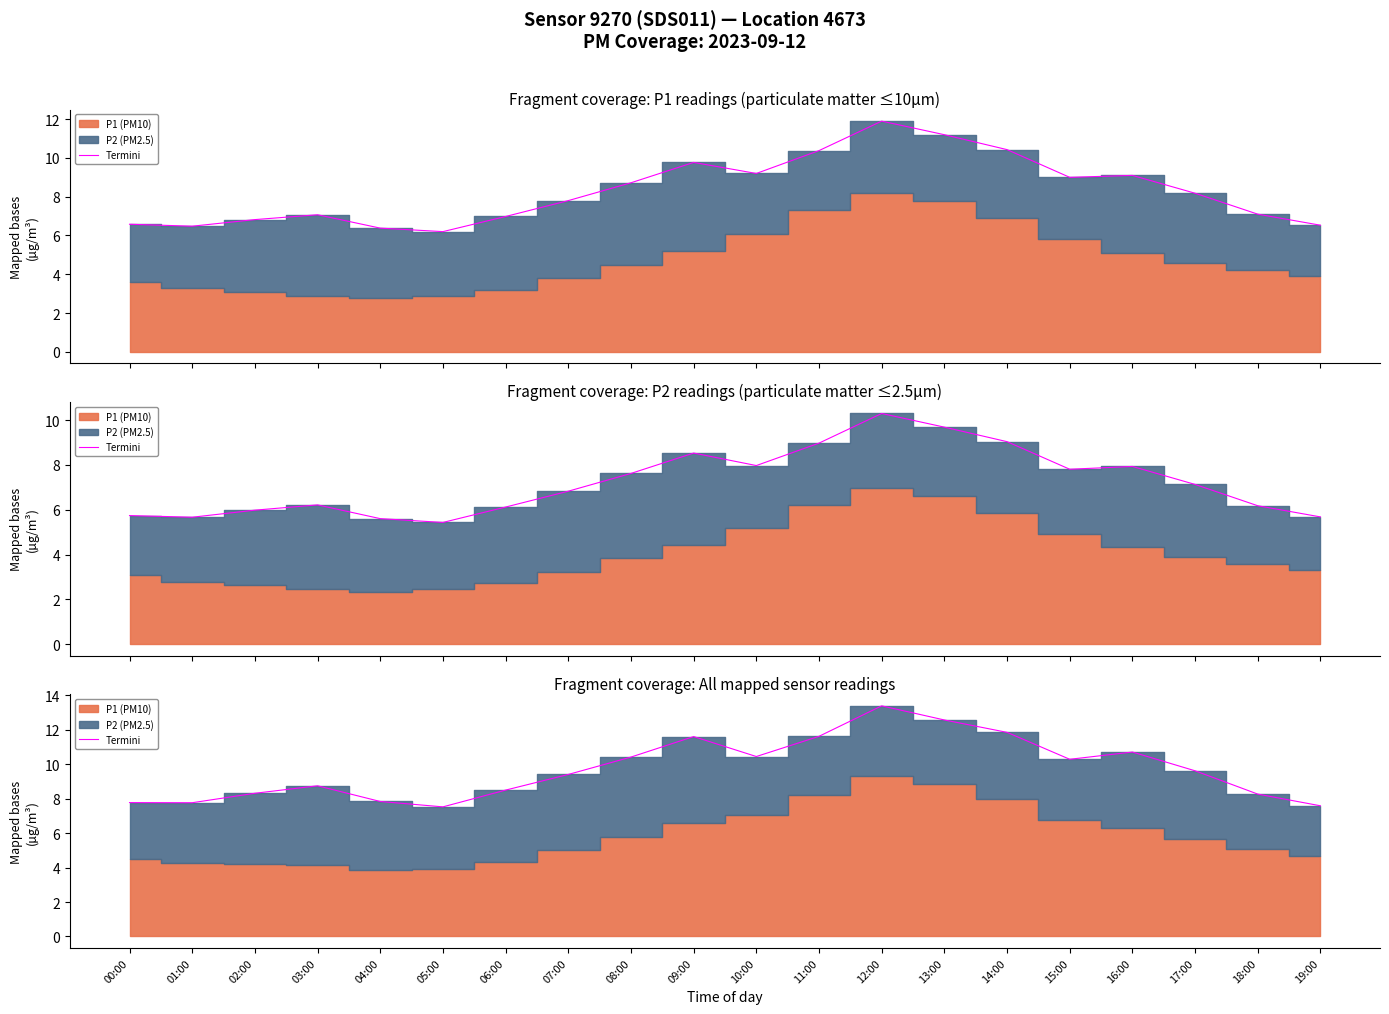

What is the greatest value displayed?

13.4